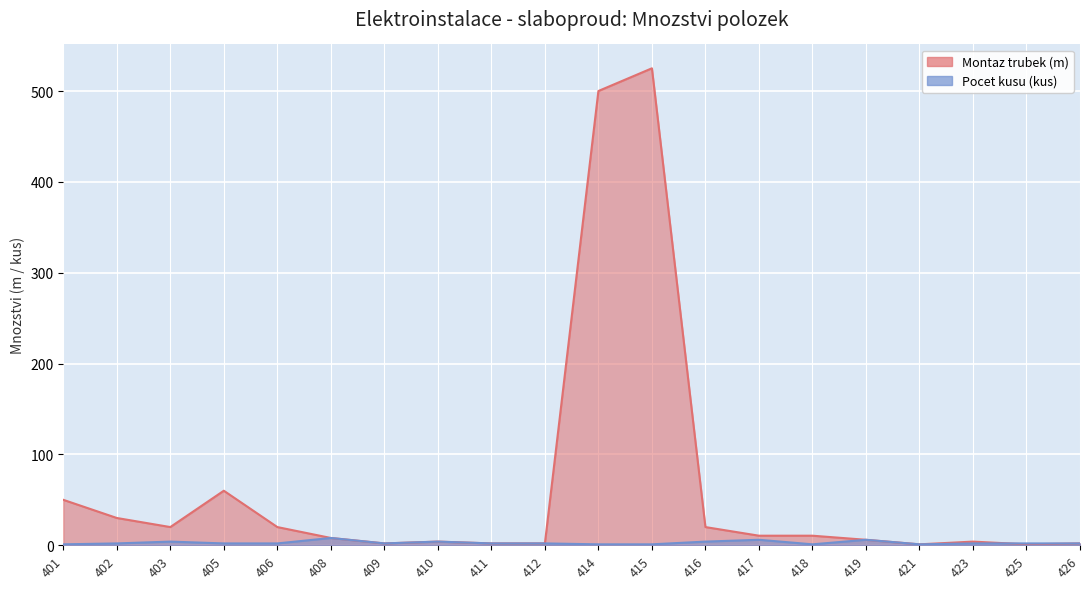

Where is Montaz trubek (m) nearest to the value 263?

405